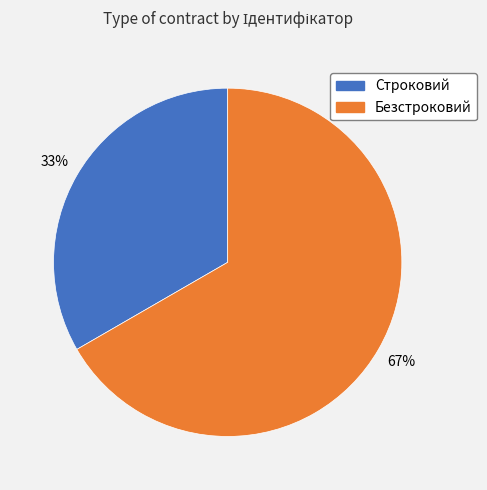

Which category accounts for the majority?

Безстроковий